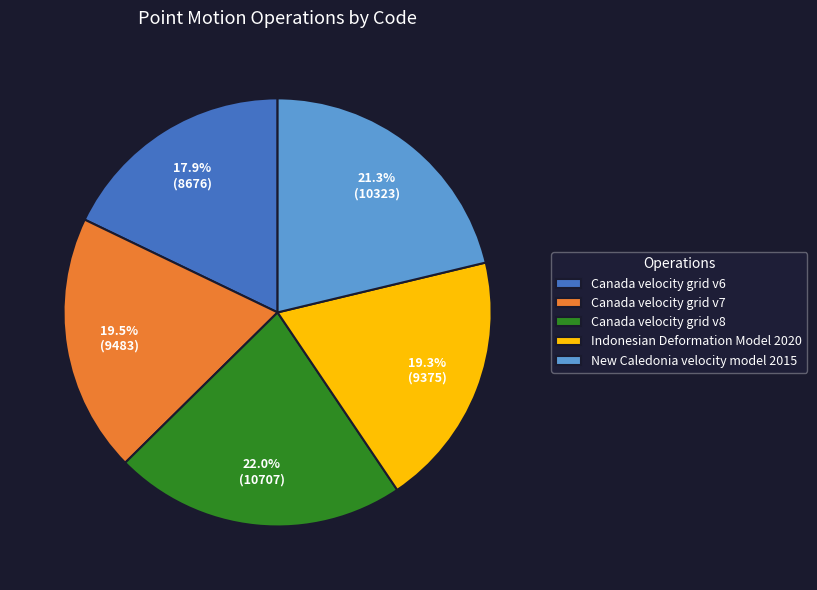

Does any single category account for the majority?

No